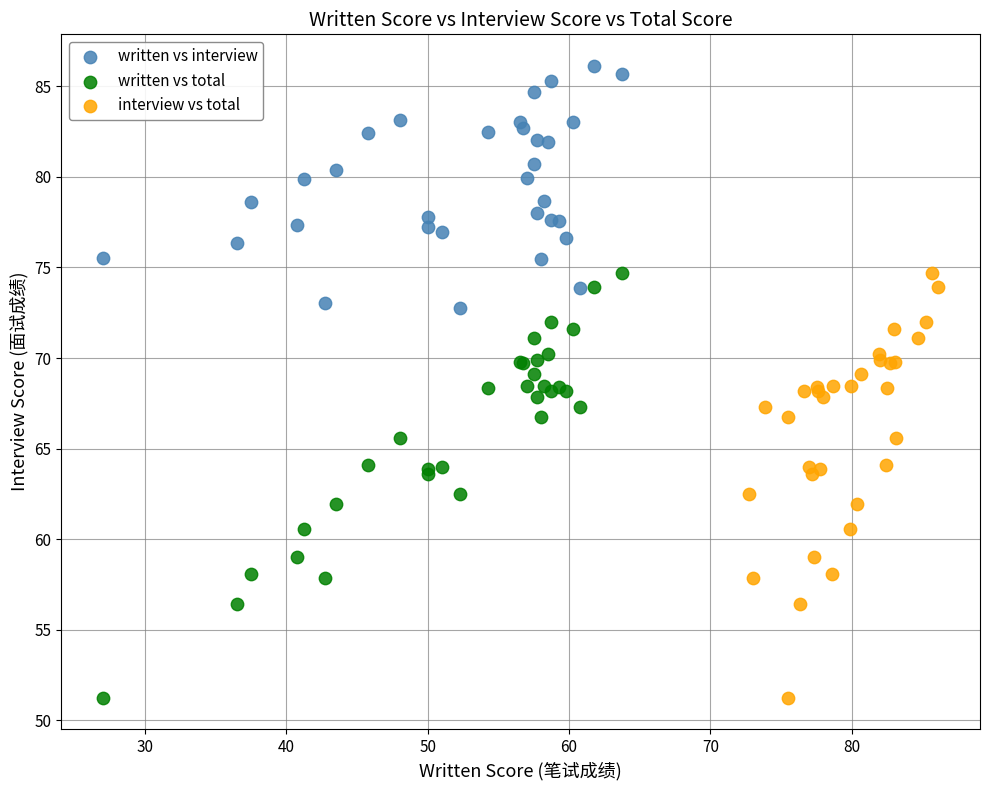

What are all the series names shown in the legend?

written vs interview, written vs total, interview vs total